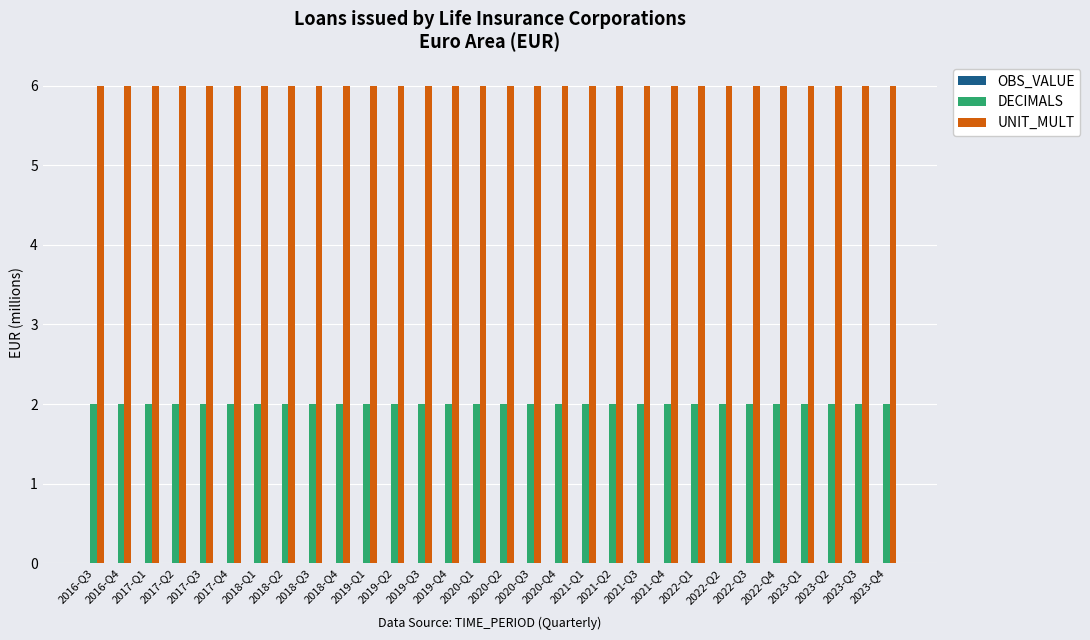

What is the highest value of the UNIT_MULT series?

6